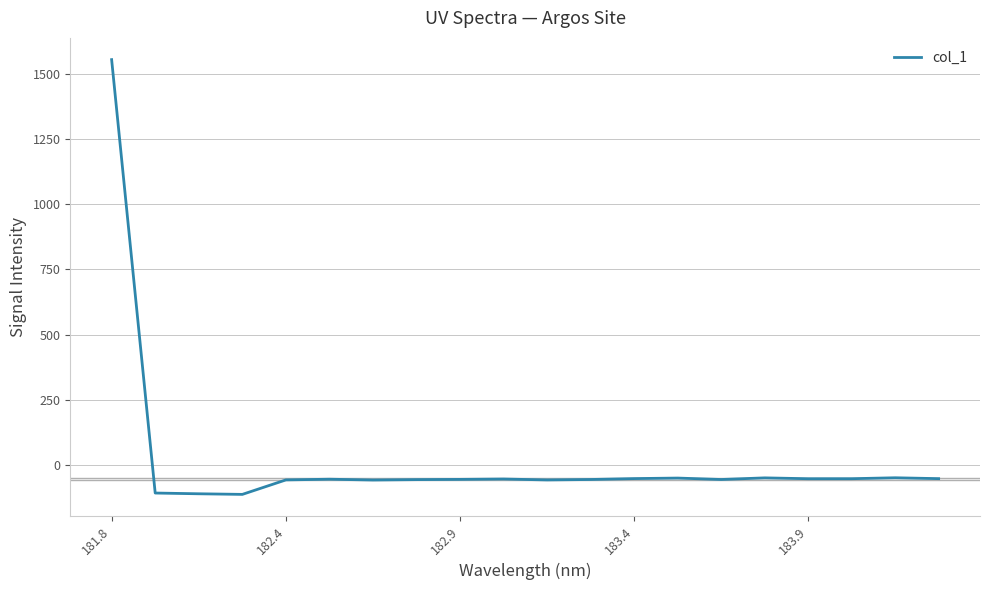

What is the difference between the maximum and minimum values?

1667.8